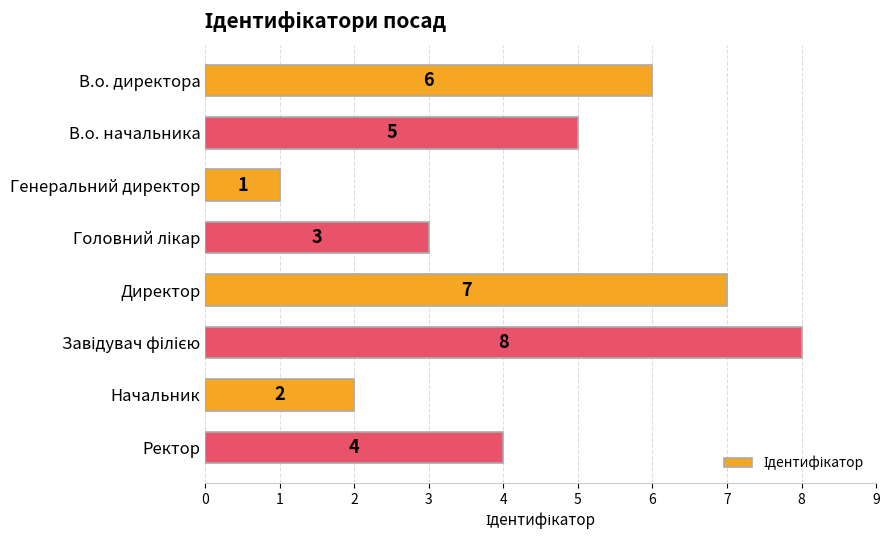

How many bars are there in total?

8